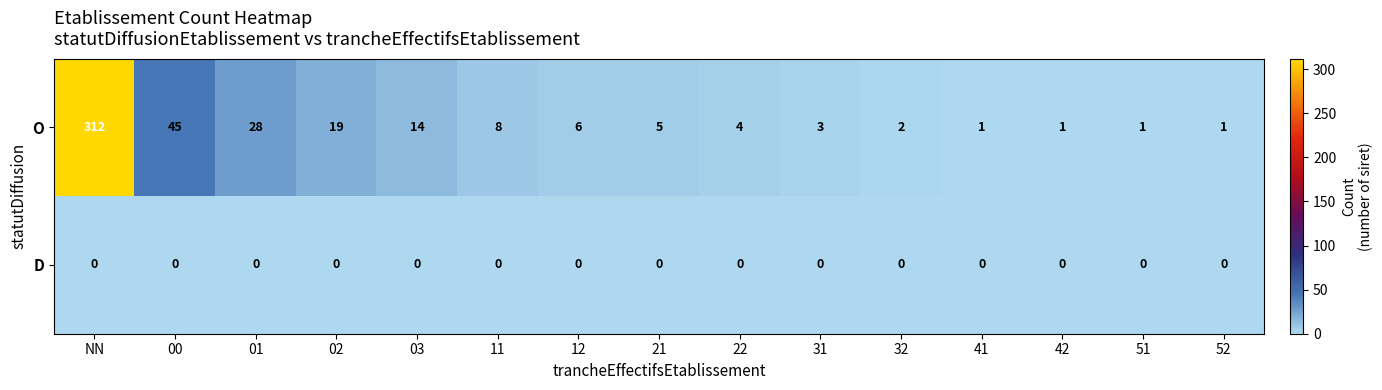

List the series in order of their overall mean, highest first.

O, D